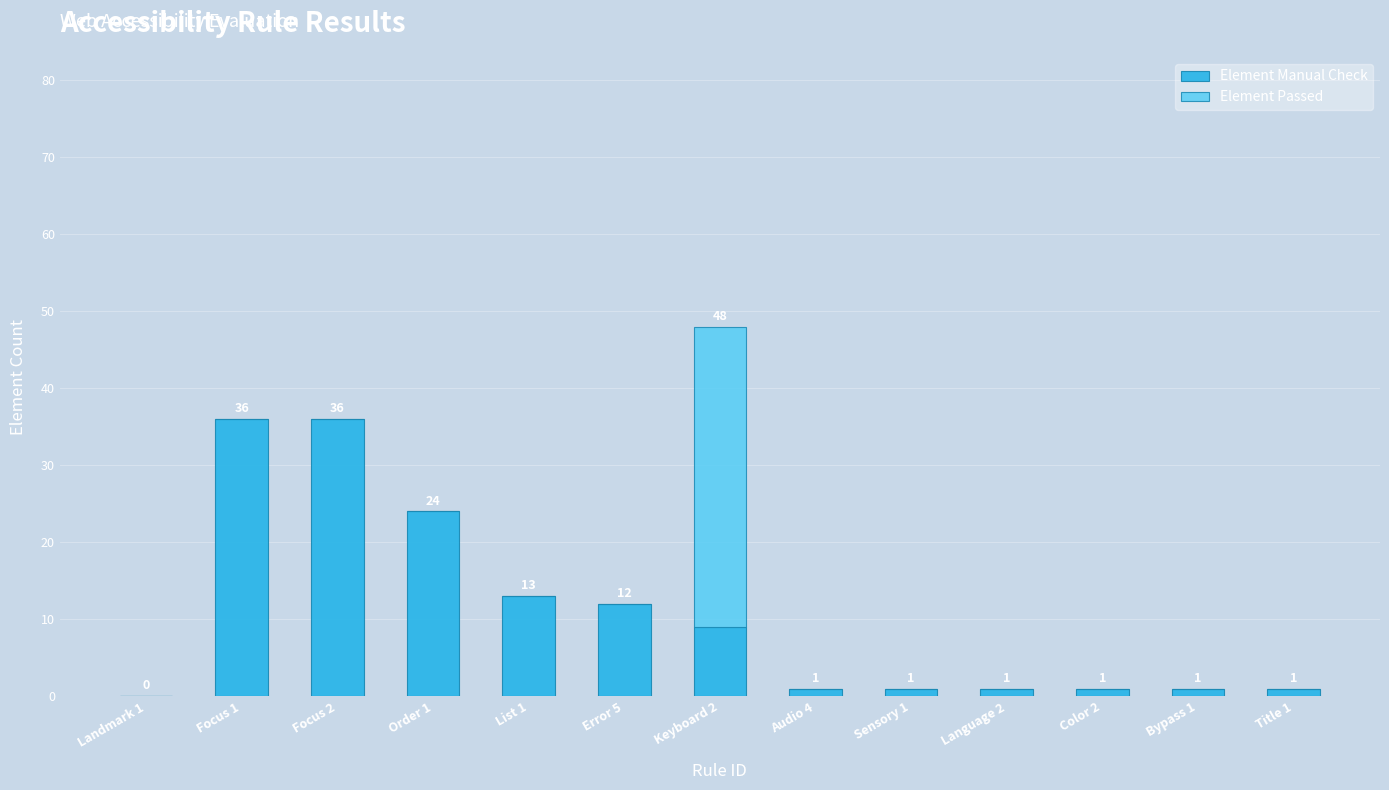

True or false: Element Manual Check has a value of 58 at Focus 2.

False